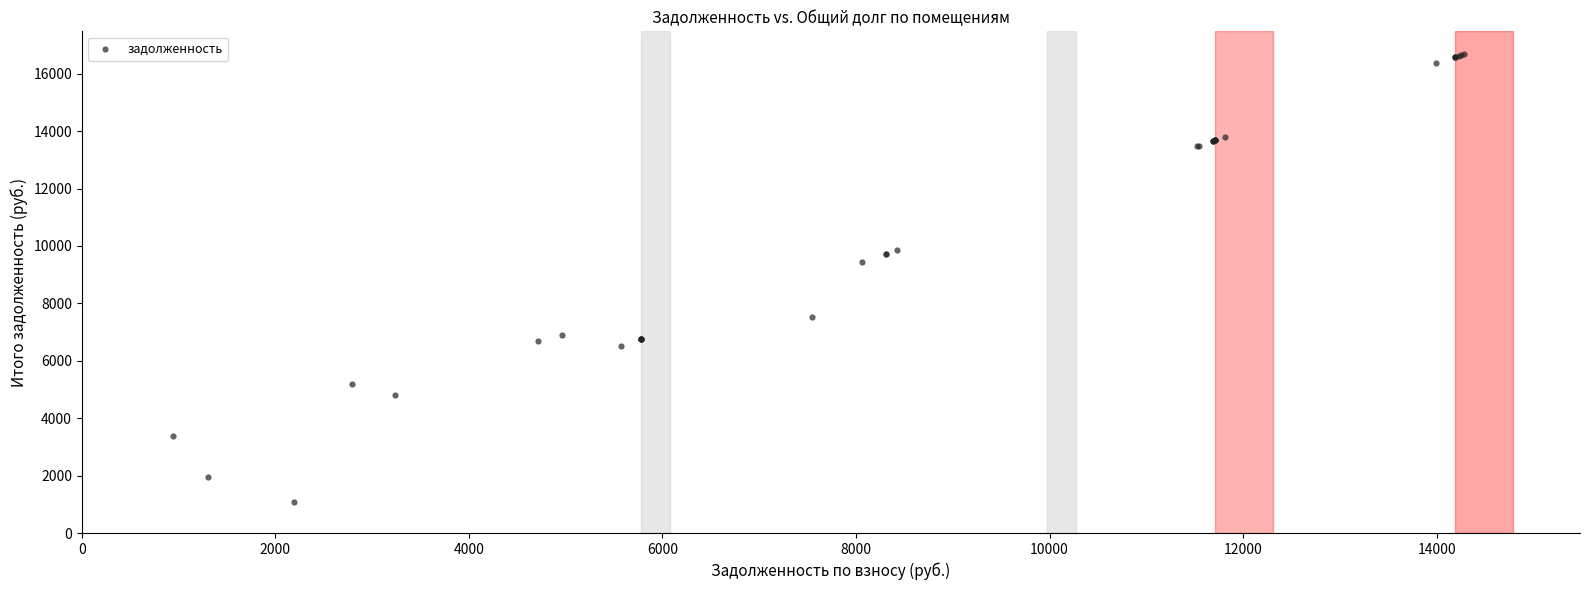

What Y value in the scatter plot is closest to 8891?

9424.8